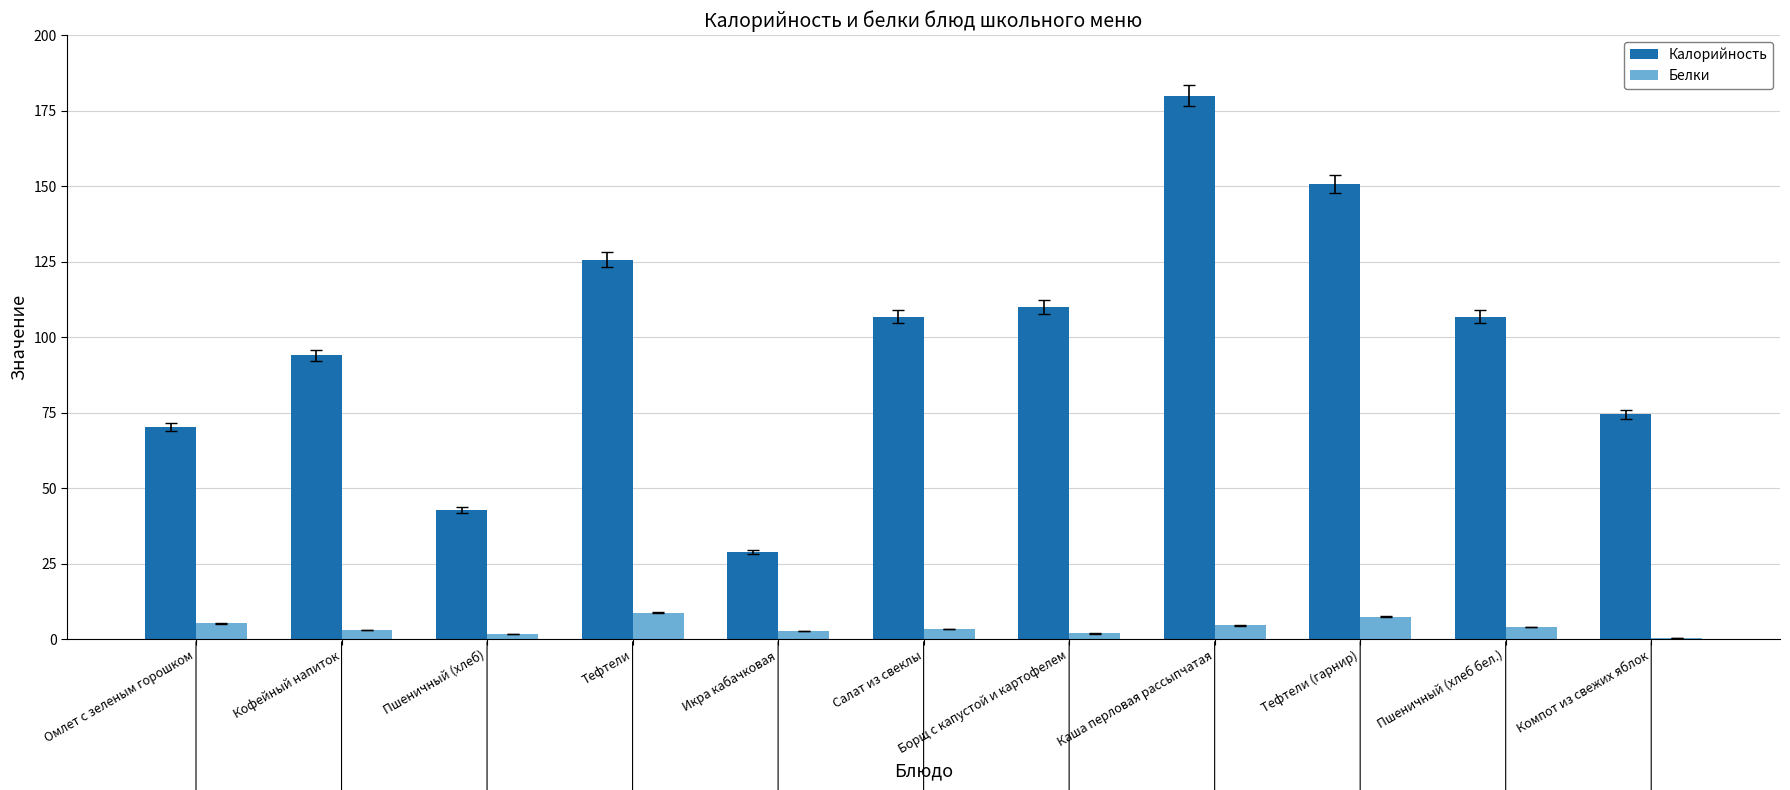

How many groups of bars are there?

11